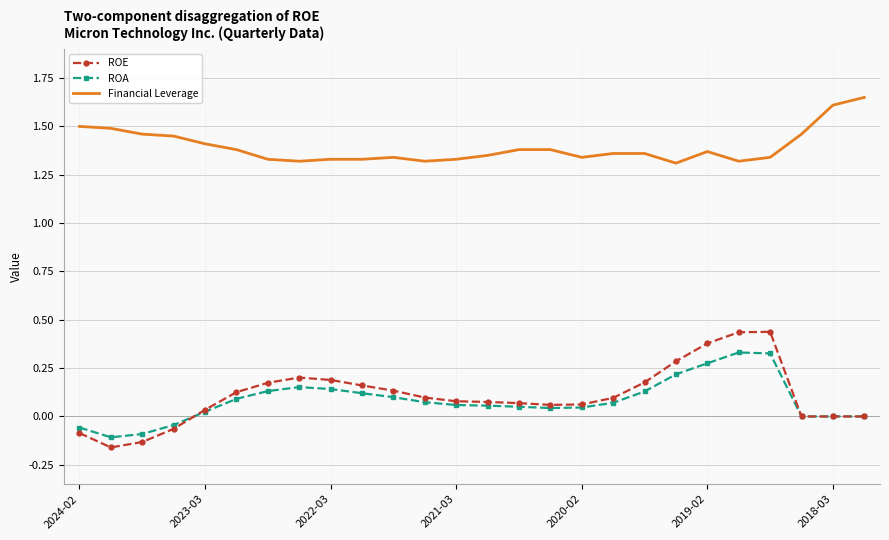

Which series has the widest spread of values?

ROE